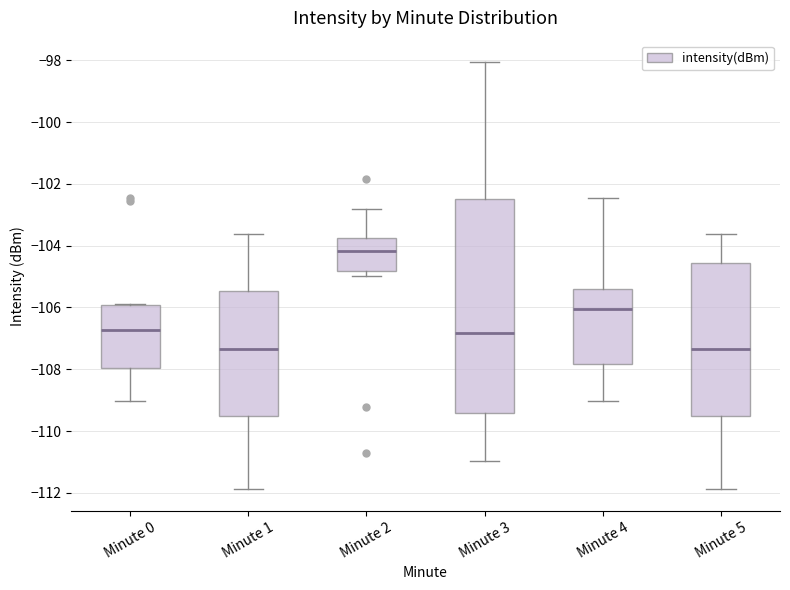

Reading left to right, transcribe this box plot: for each box, give where its median line is, the range the box spans, and where its two whiskers end, as read against the y-axis. The values are not printed on the chart, so give them approximately, as read against the axis.

Minute 0: median -106.8, box -108.0 to -106.0, whiskers -109.0 to -105.8
Minute 1: median -107.4, box -109.6 to -105.4, whiskers -111.8 to -103.6
Minute 2: median -104.2, box -104.8 to -103.8, whiskers -105.0 to -102.8
Minute 3: median -106.8, box -109.4 to -102.4, whiskers -111.0 to -98.0
Minute 4: median -106.0, box -107.8 to -105.4, whiskers -109.0 to -102.4
Minute 5: median -107.4, box -109.6 to -104.6, whiskers -111.8 to -103.6